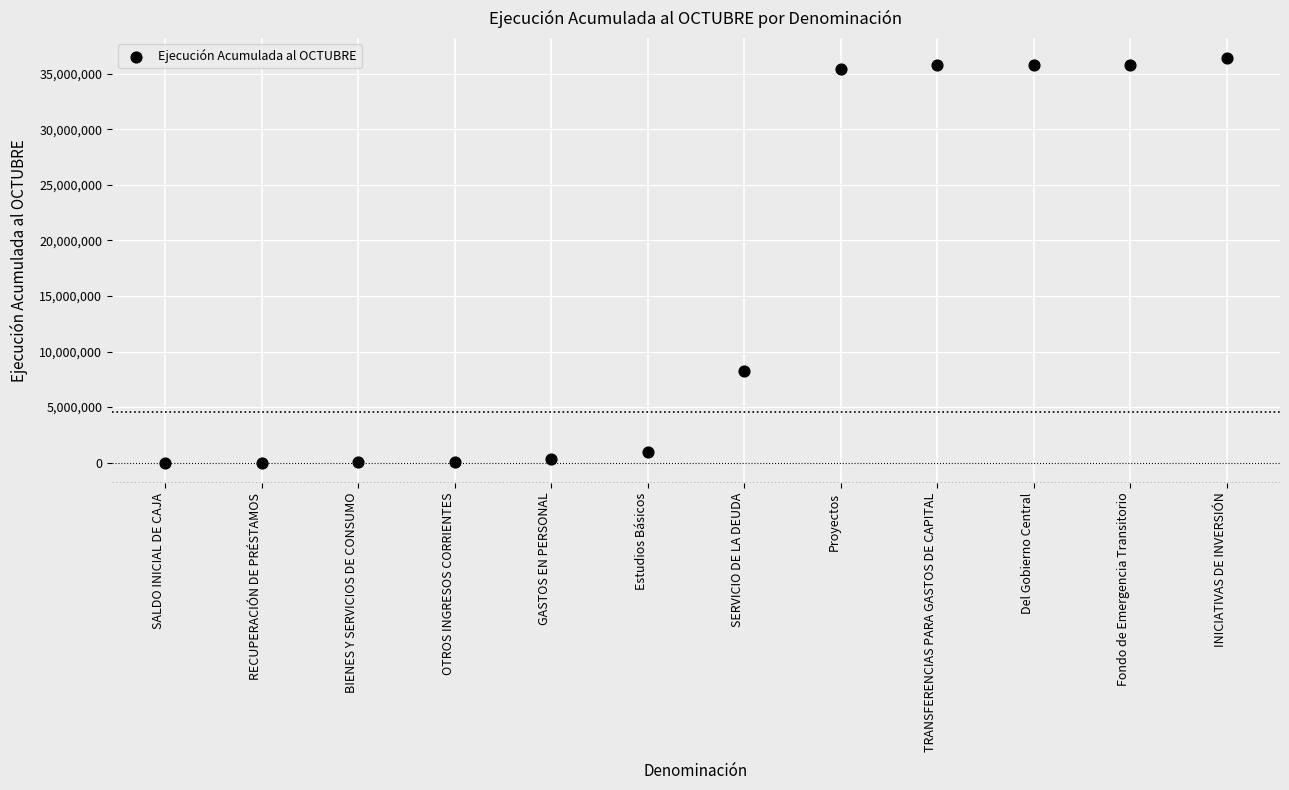

What is the range of Y values (max minus min)?

36392416